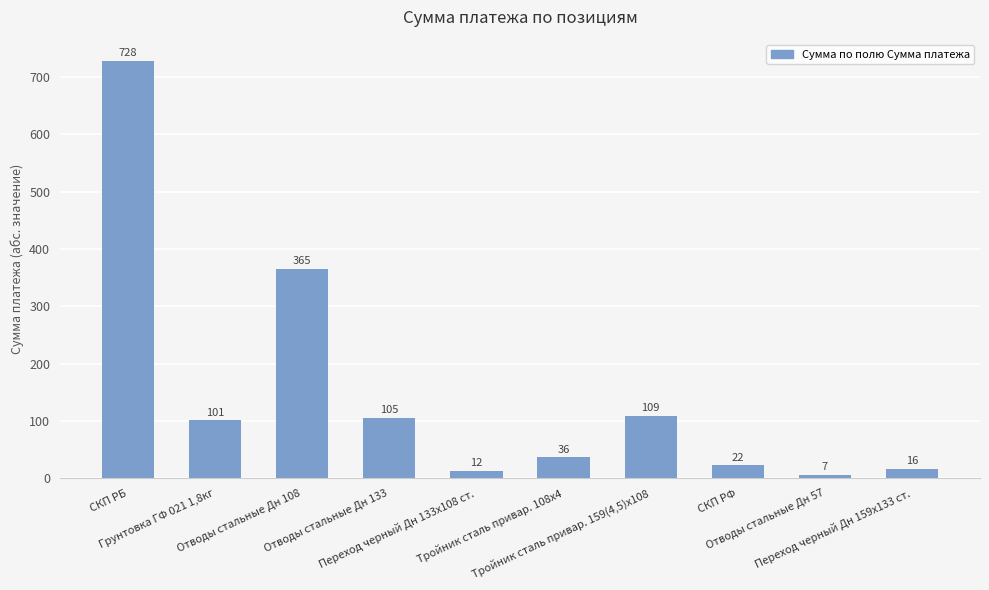

The value at Грунтовка ГФ 021 1,8кг is 46.5. True or false?

False